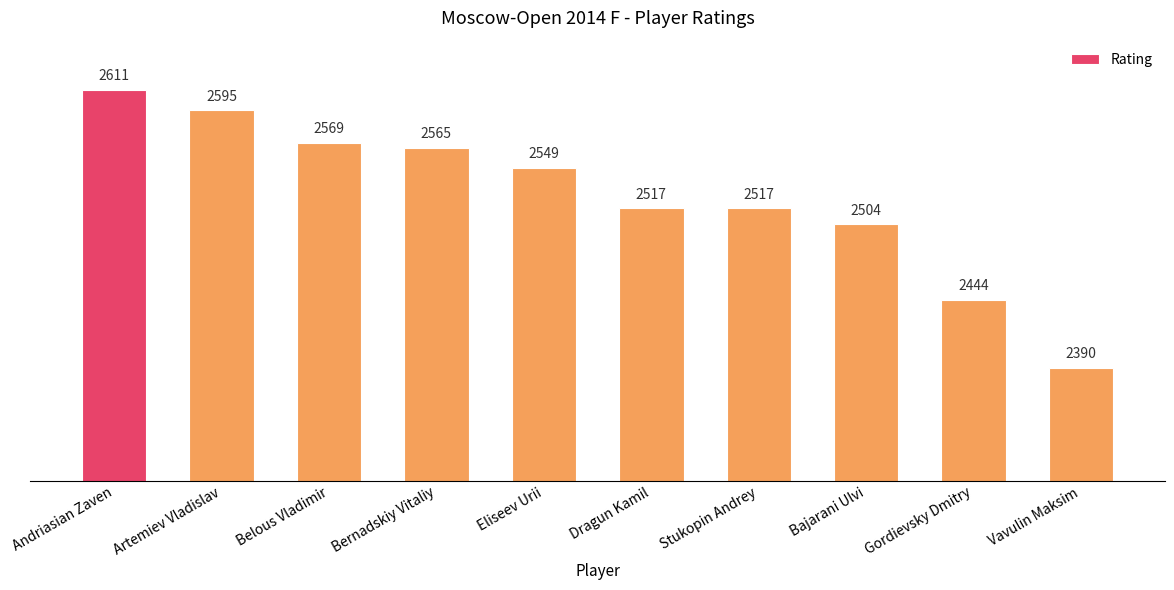

What is the difference between the maximum and minimum values?

221